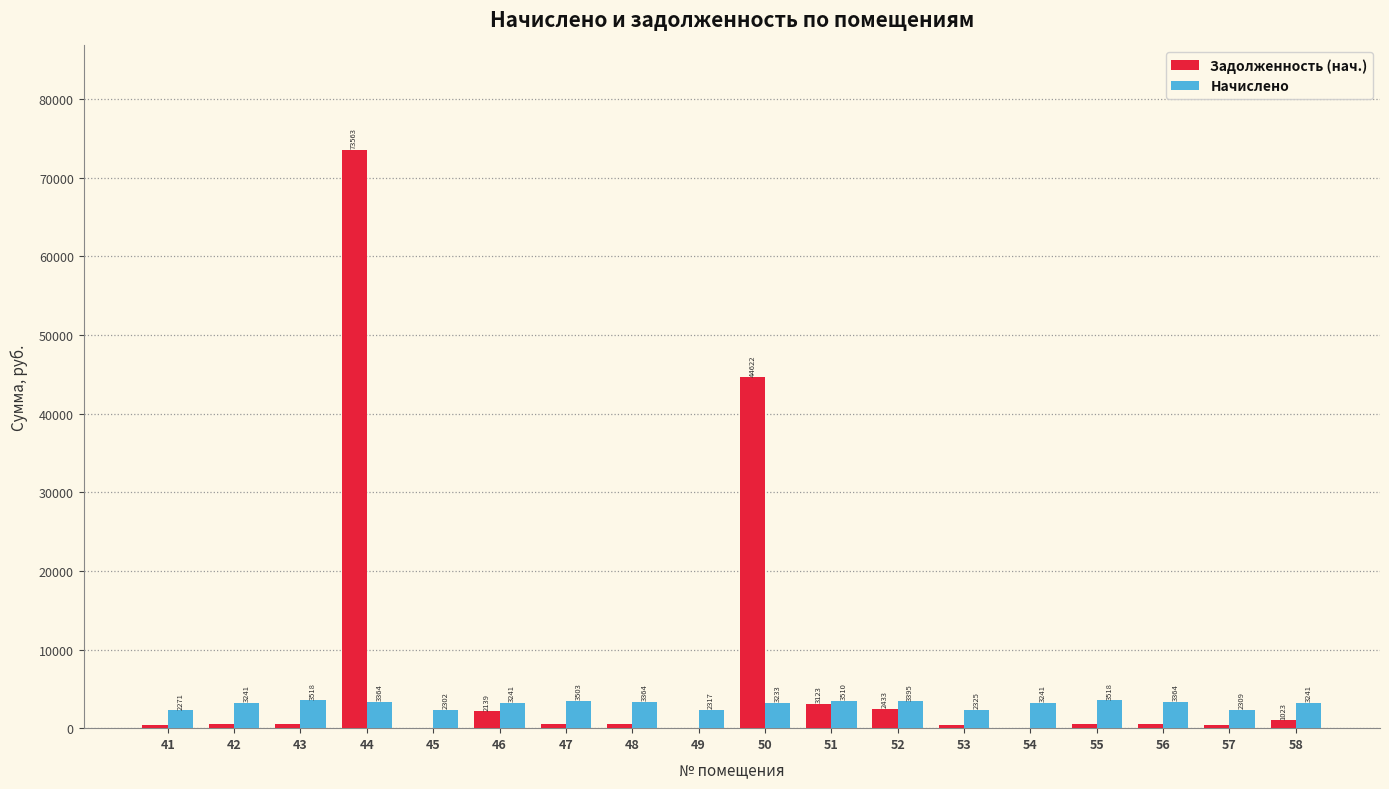

How many groups of bars are there?

18